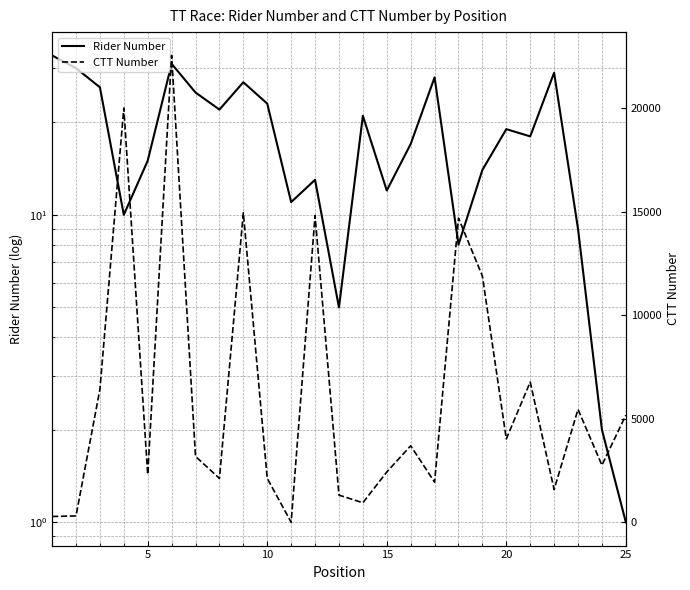

How many data points in Rider Number are less than 18?

12